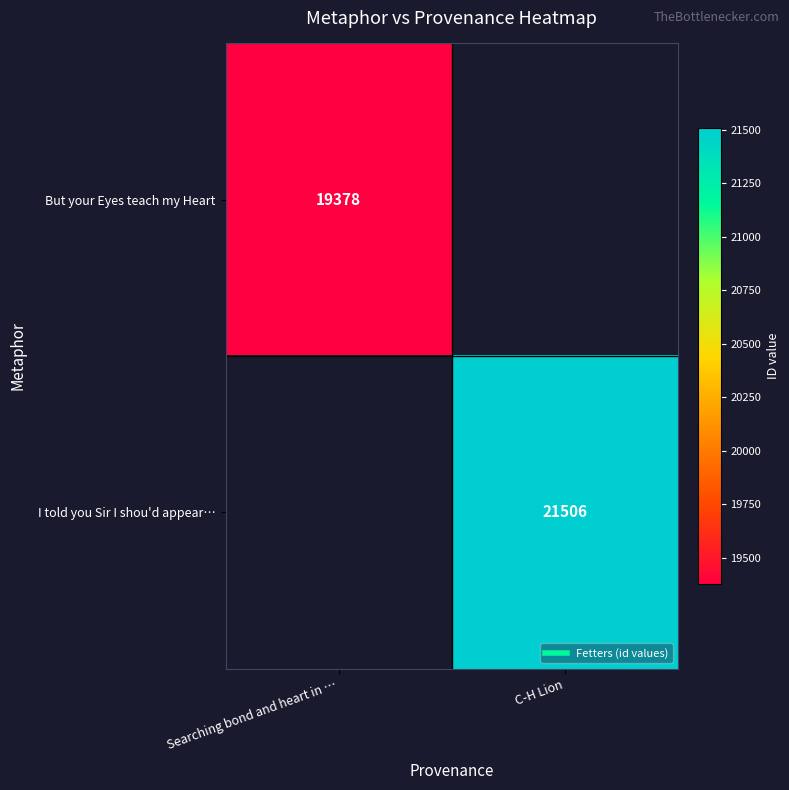

Which label corresponds to the largest value in the chart?

C-H Lion